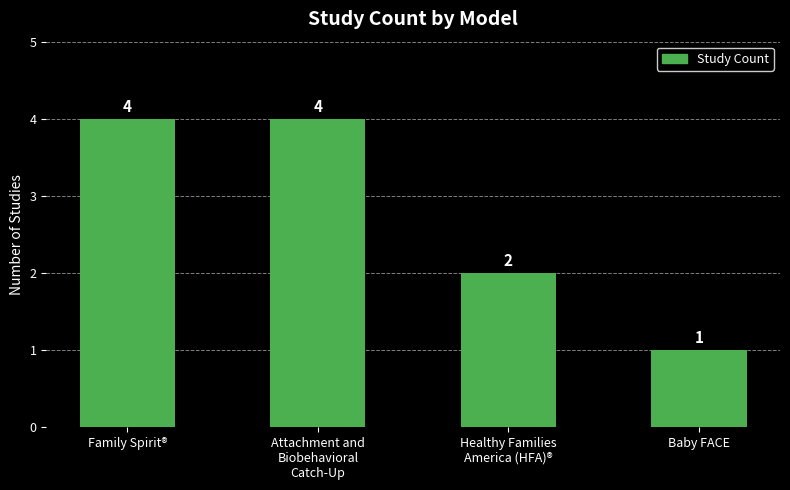

What is the value of the 4th bar from the left?

1